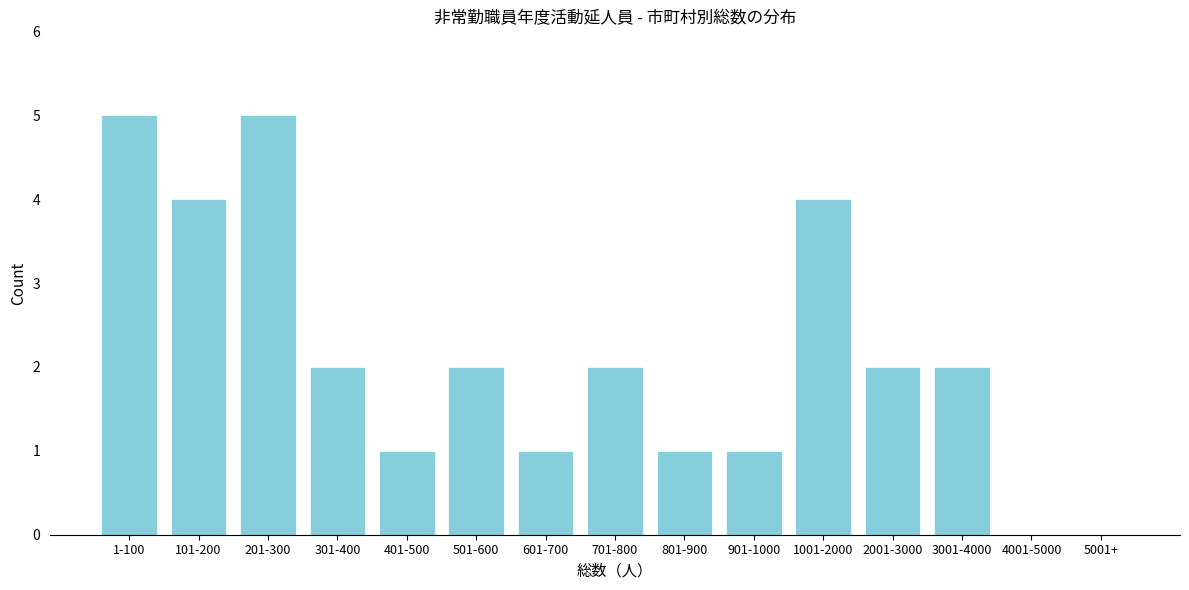

Reading left to right, list all the values displayed in this chart.

1-100=5	101-200=4	201-300=5	301-400=2	401-500=1	501-600=2	601-700=1	701-800=2	801-900=1	901-1000=1	1001-2000=4	2001-3000=2	3001-4000=2	4001-5000=0	5001+=0